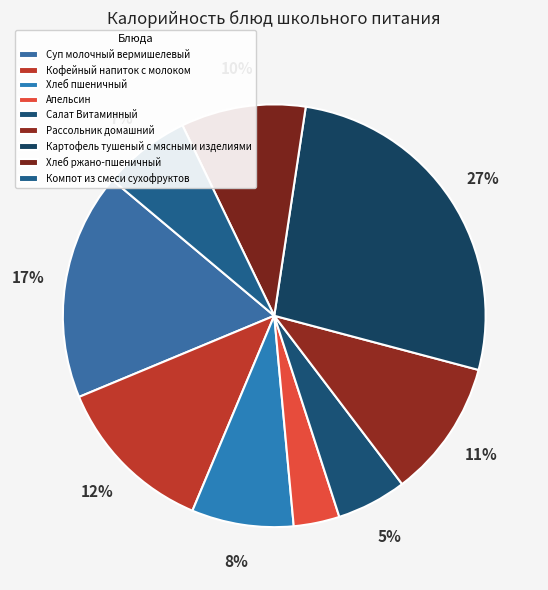

The Апельсин slice represents 4% of the pie. True or false?

True